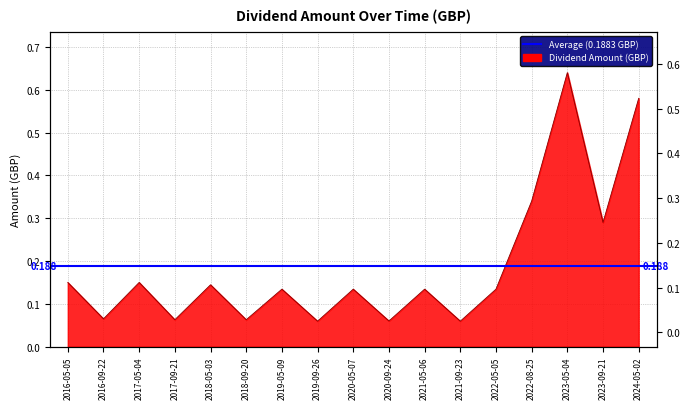

What position from the right is 2017-09-21?

14